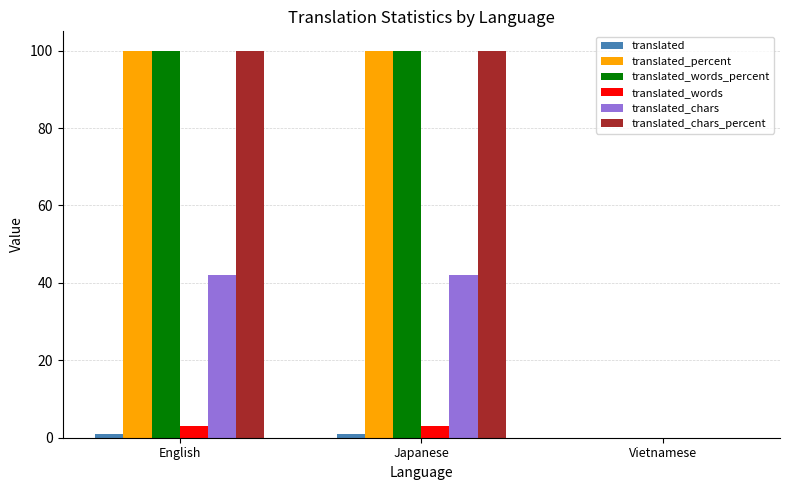

What is the maximum value shown in the chart?

100